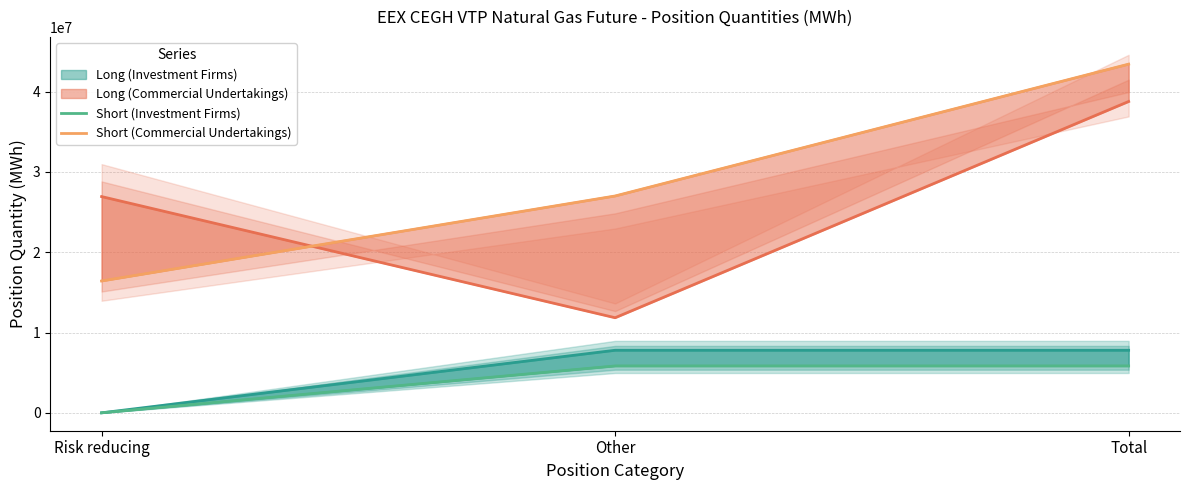

What is the label of the 3rd point from the right?

Risk reducing